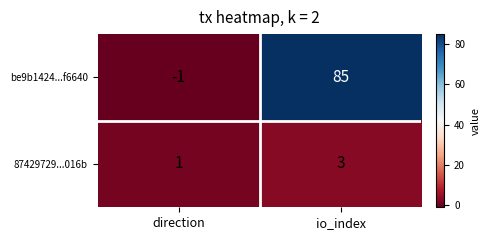

Reading left to right, transcribe all the data shown in this chart.

be9b1424...f6640: direction=-1	io_index=85
87429729...016b: direction=1	io_index=3